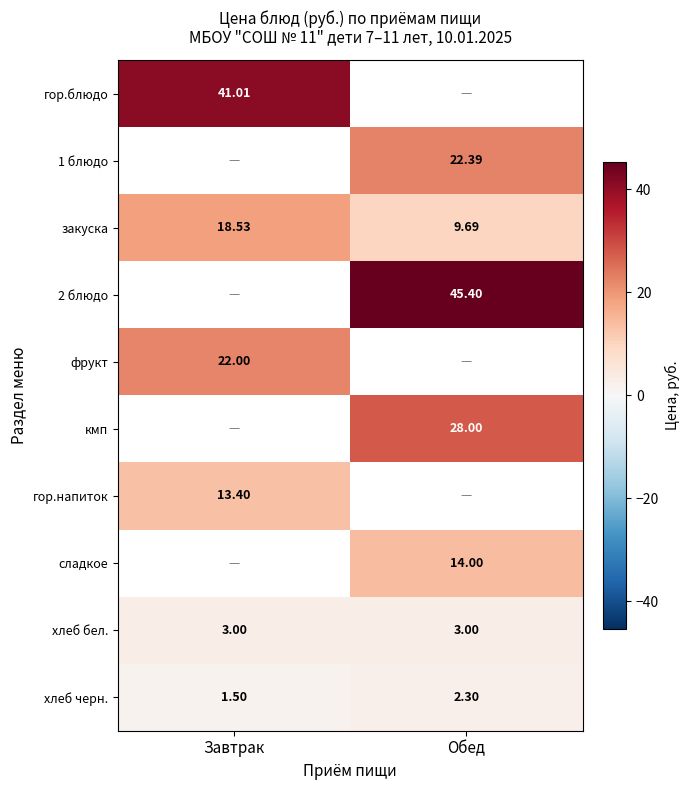

Between Обед and Завтрак, which is larger?

Завтрак